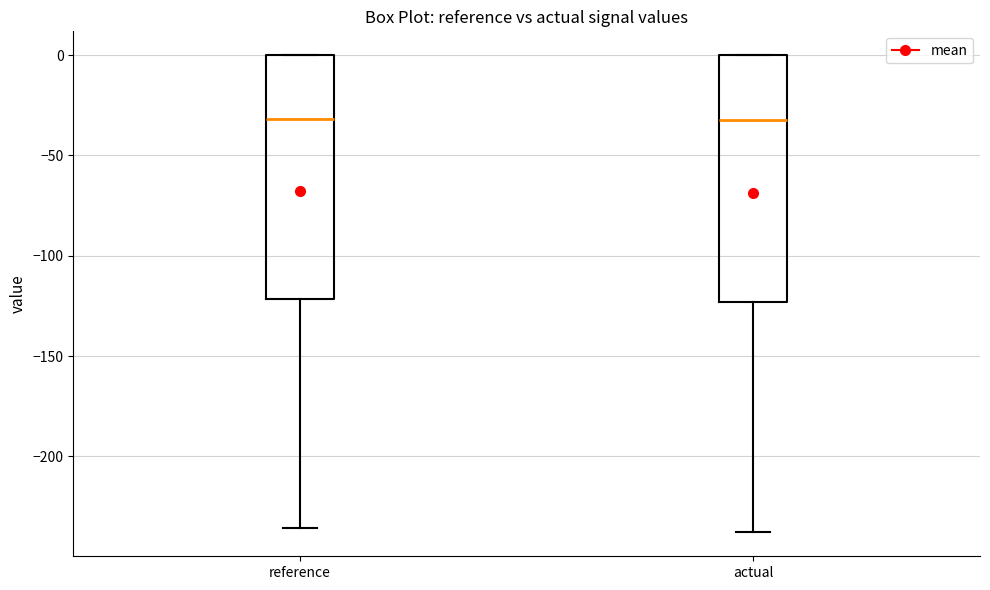

Reading left to right, transcribe this box plot: for each box, give where its median line is, the range the box spans, and where its two whiskers end, as read against the y-axis. The values are not printed on the chart, so give them approximately, as read against the axis.

reference: median -30, box -120 to 0, whiskers -235 to 0
actual: median -30, box -125 to 0, whiskers -240 to 0